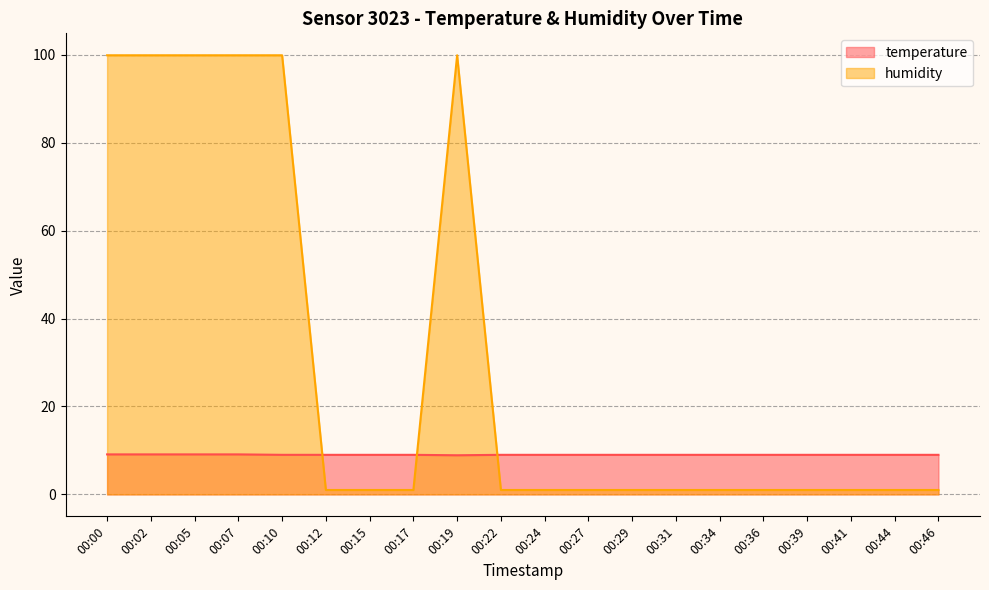

What is the total value across all series at 00:41?

10.0